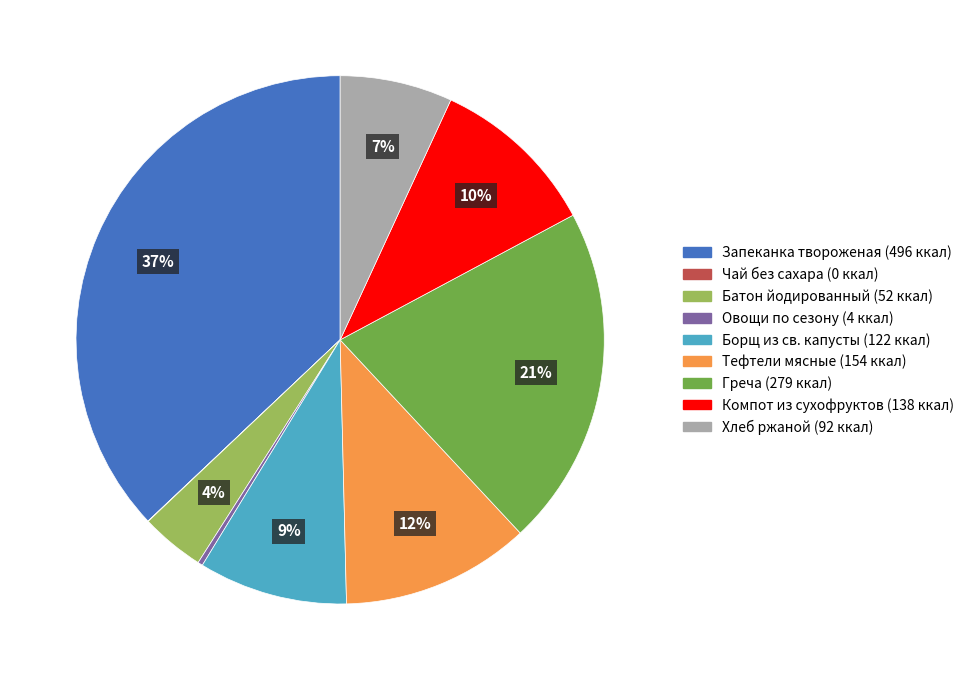

What is the ratio of the value at Хлеб ржаной to the value at Греча?

0.3